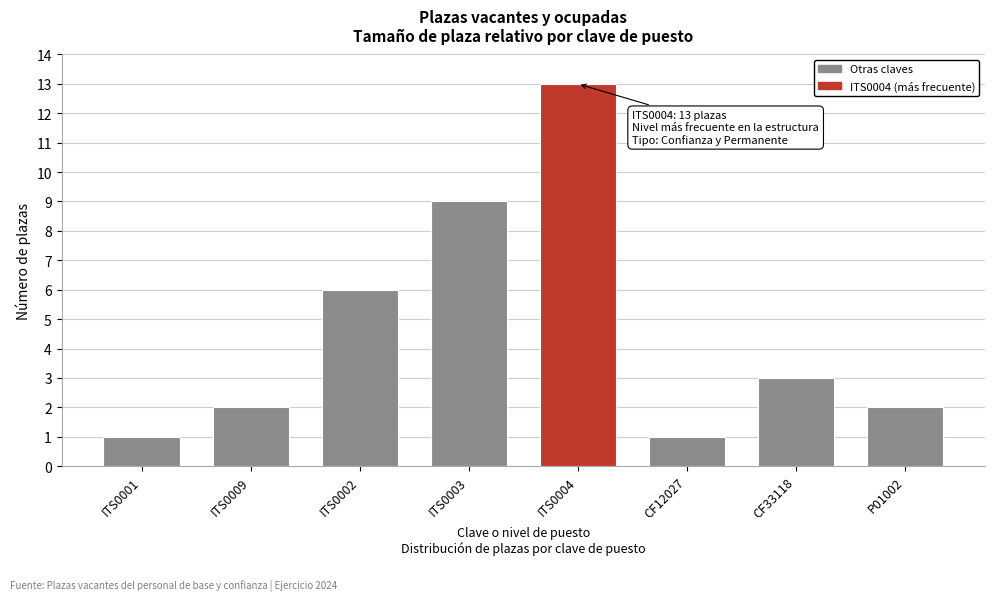

Reading left to right, what are all the values shown in this chart?

1	2	6	9	13	1	3	2